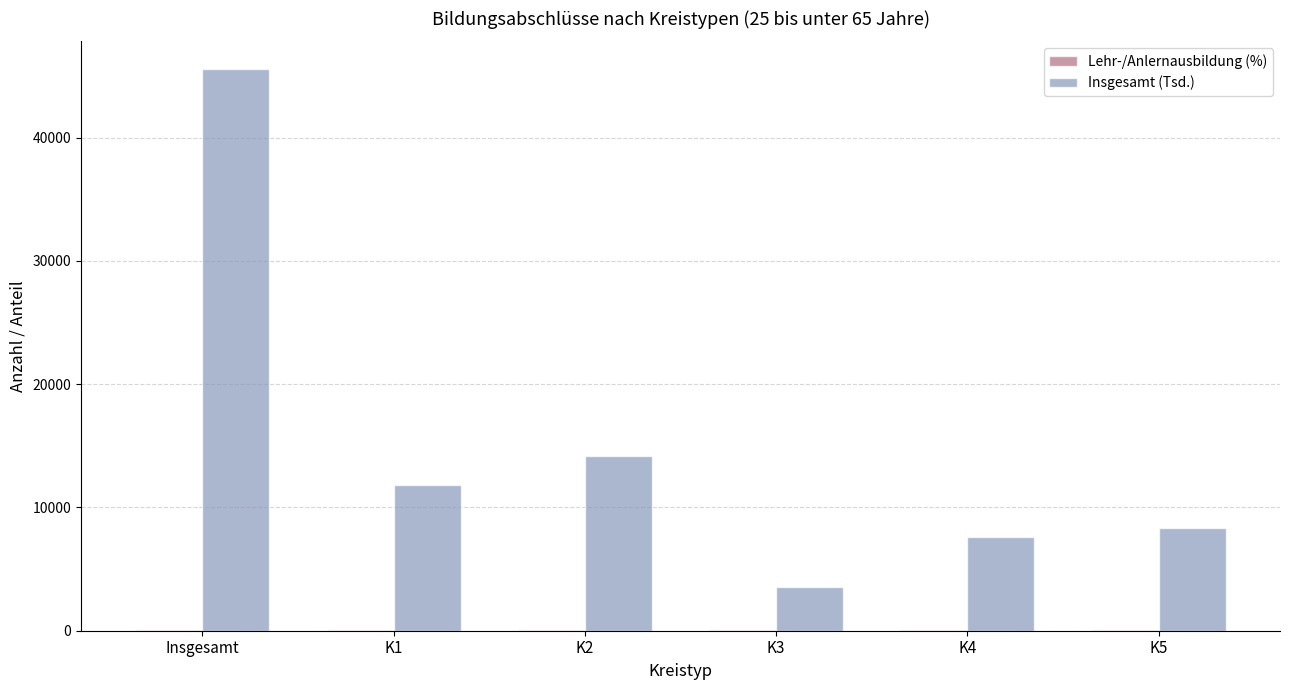

Between Insgesamt and K5, which series saw the biggest shift?

Insgesamt (Tsd.)